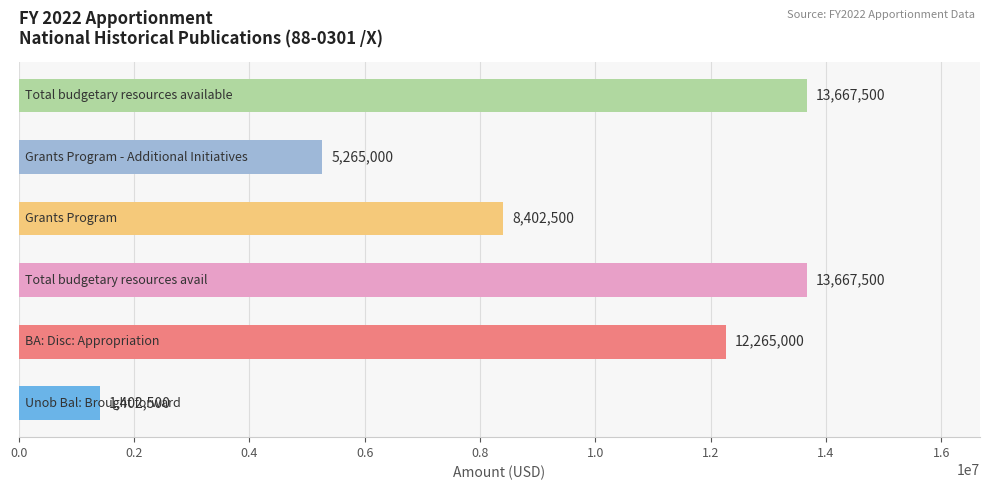

What is the smallest value displayed?

1402500